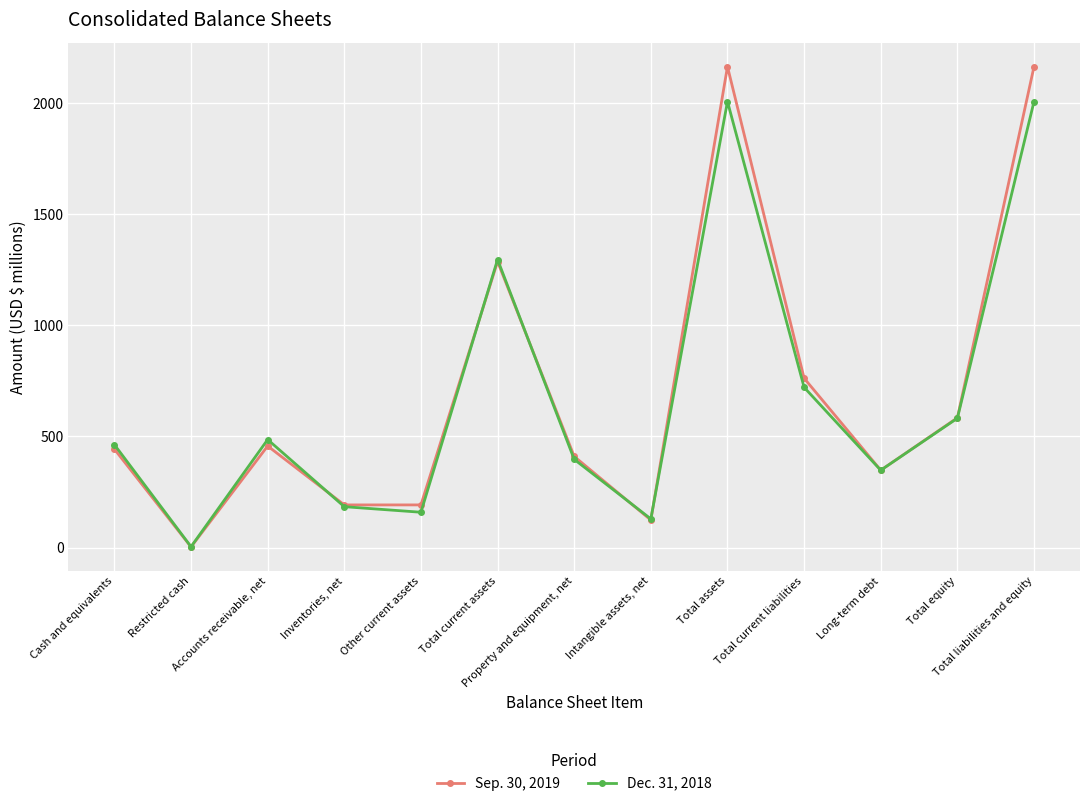

True or false: Dec. 31, 2018 and Sep. 30, 2019 intersect in this chart.

True